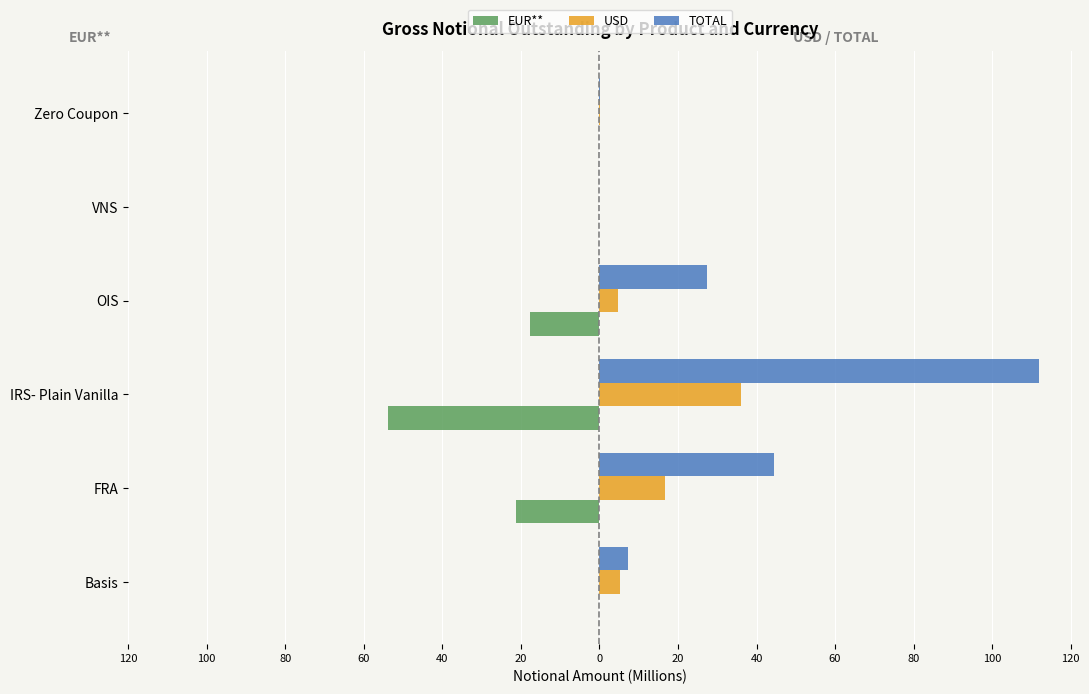

What are all the series names shown in the legend?

EUR**, USD, TOTAL